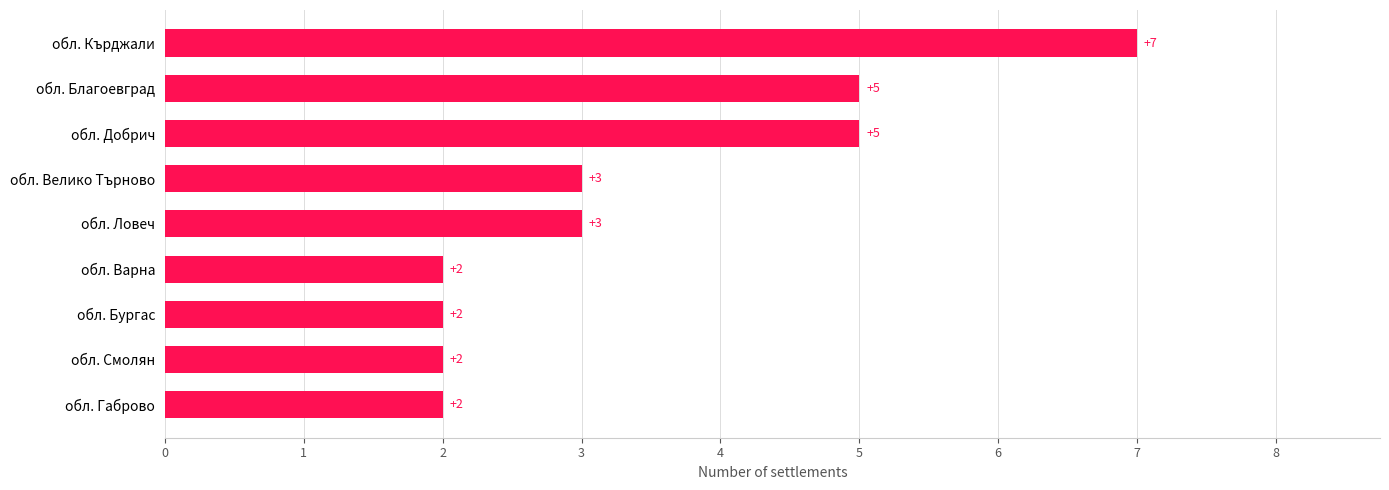

What is the ratio of the value at обл. Бургас to the value at обл. Ловеч?

0.7